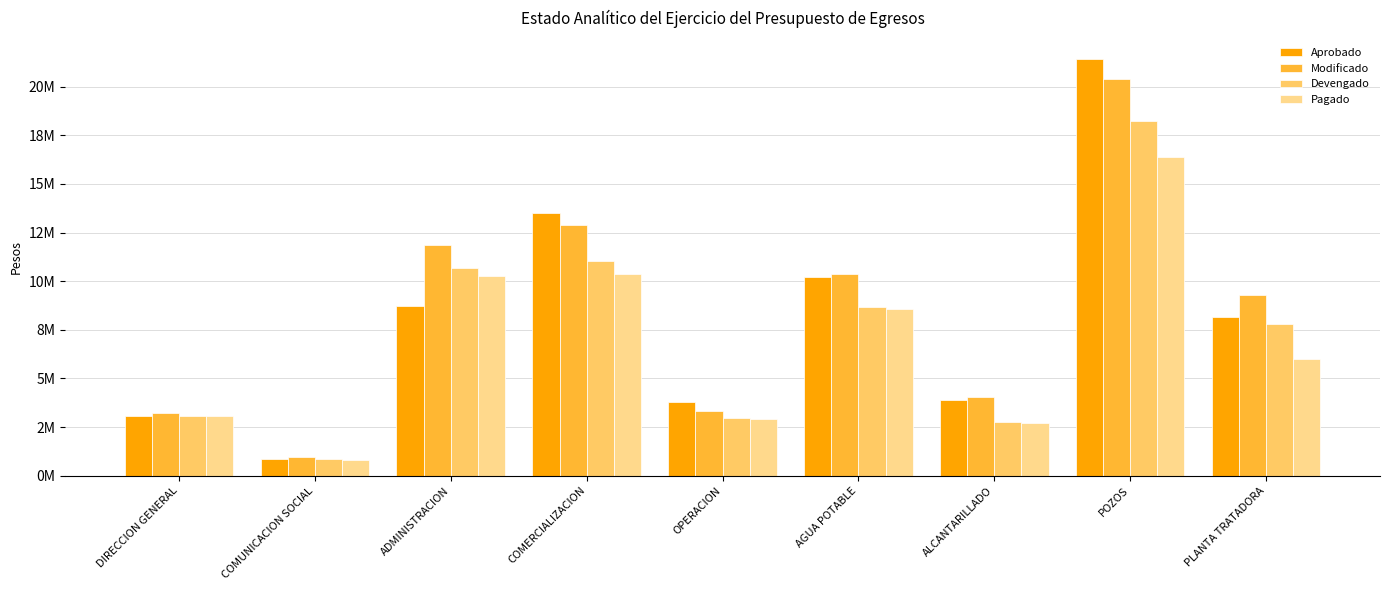

How many categories are shown in the chart?

9